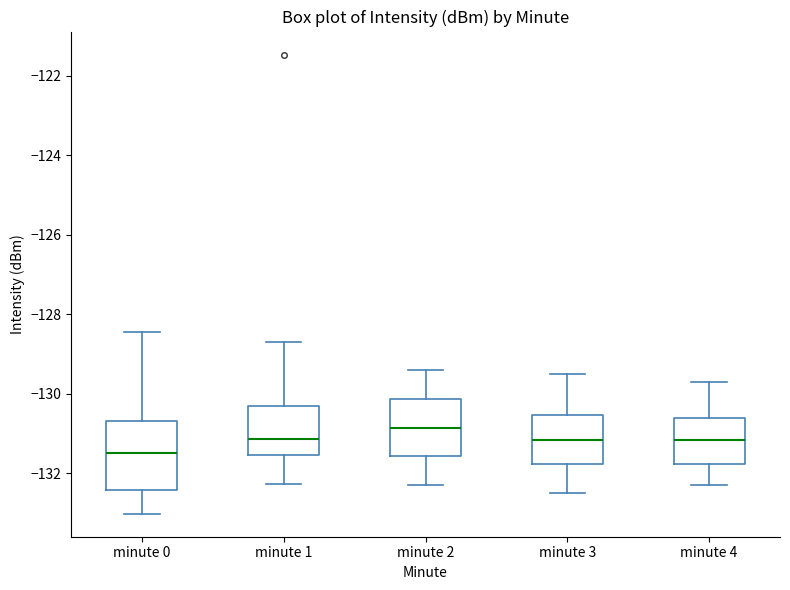

Which box's median line is the highest?

minute 2